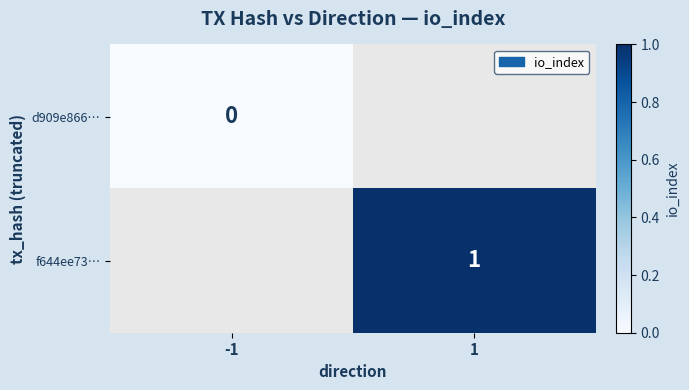

The value of f644ee73… at 1 is 1. True or false?

True